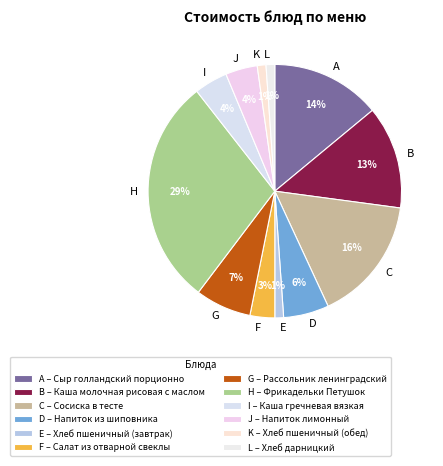

Does any single category account for the majority?

No